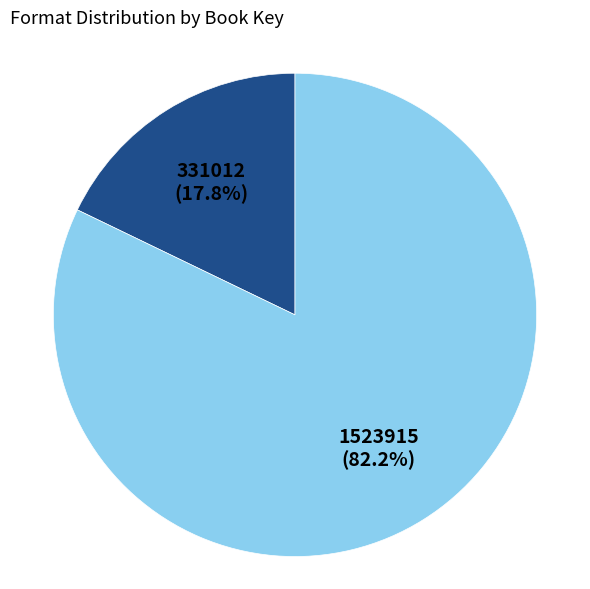

Does any single category account for the majority?

Yes